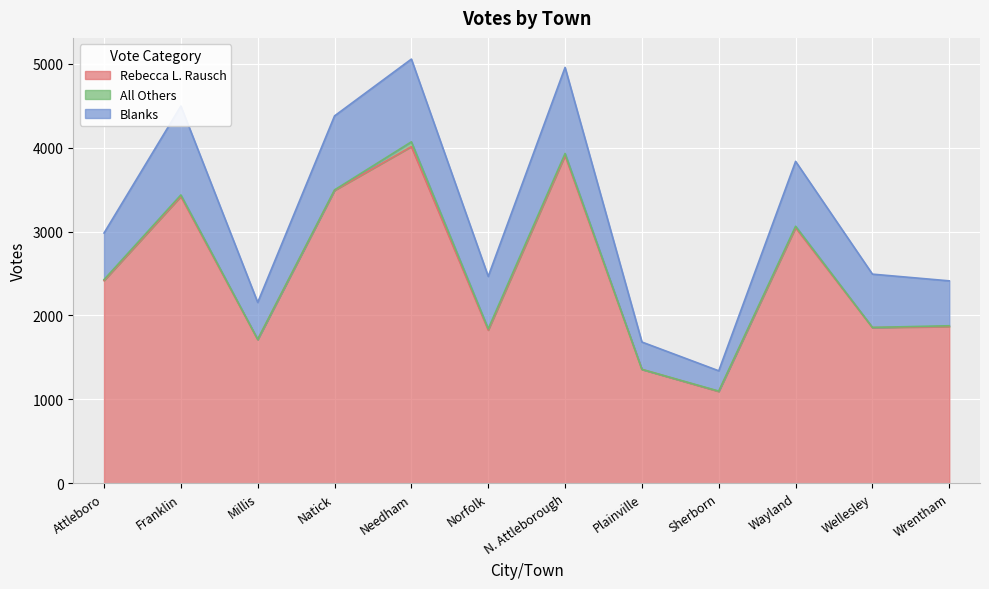

True or false: Rebecca L. Rausch and Blanks cross at least once.

False